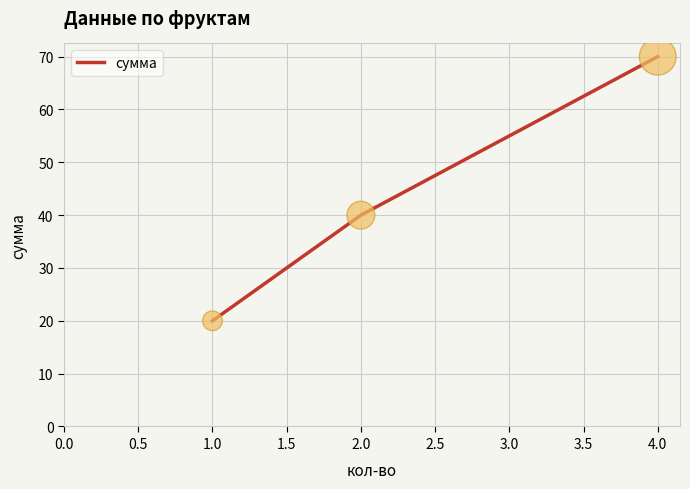

Between 4.0 and 2.0, which is larger?

4.0